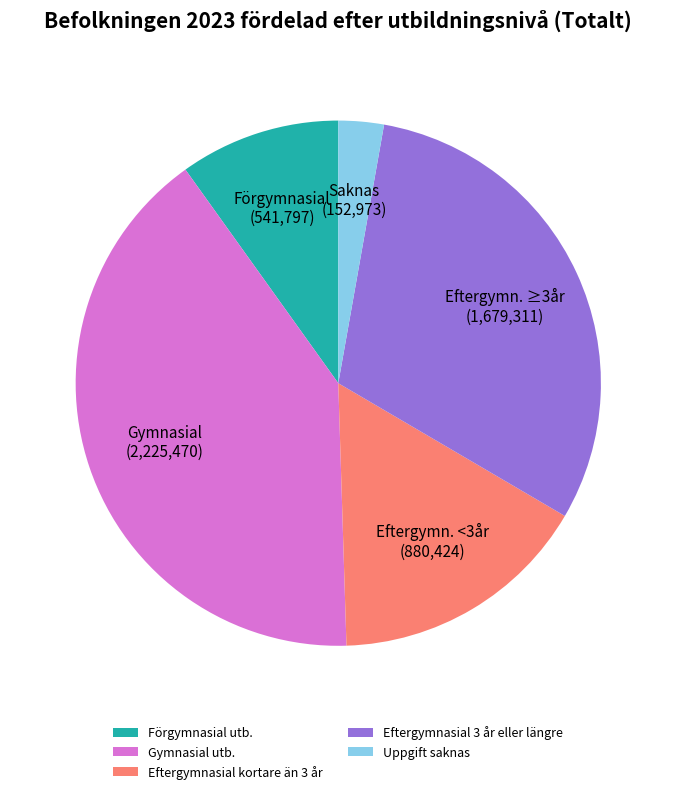

What is the smallest slice in the pie chart?

Uppgift saknas